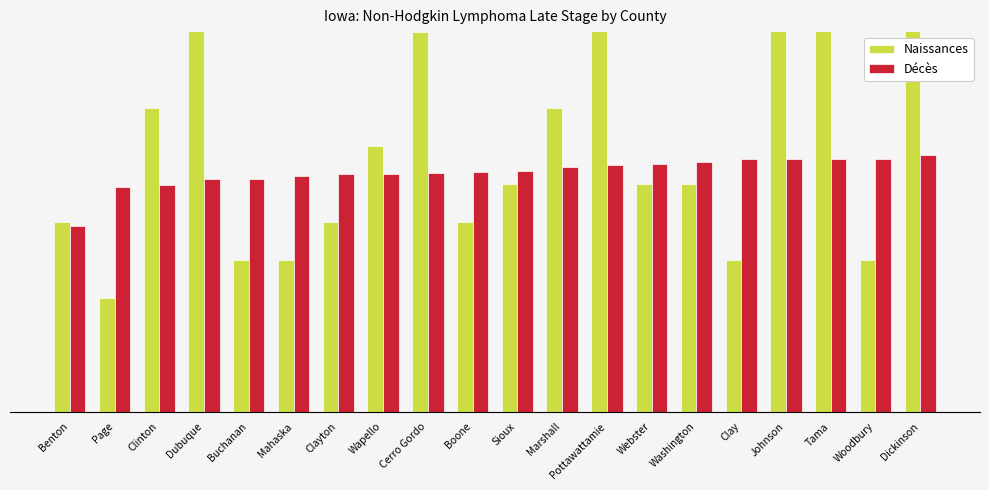

At which category is the sum across all series the highest?

Johnson